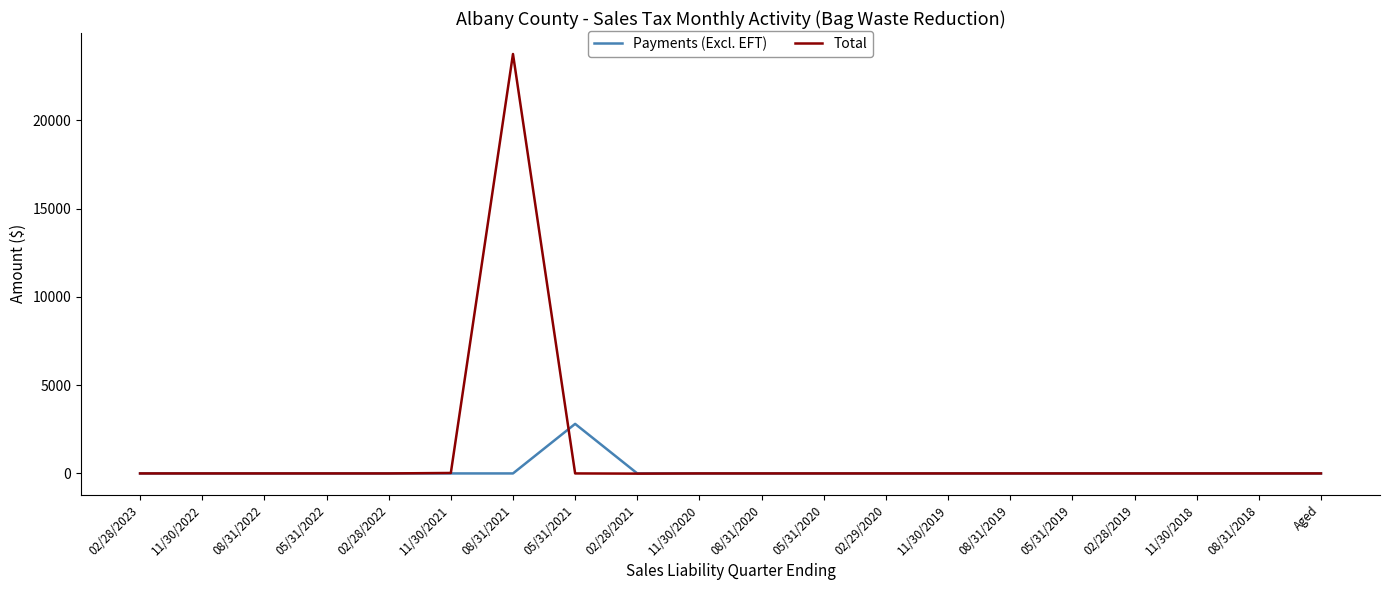

Rank the series by their maximum value, from highest to lowest.

Total, Payments (Excl. EFT)